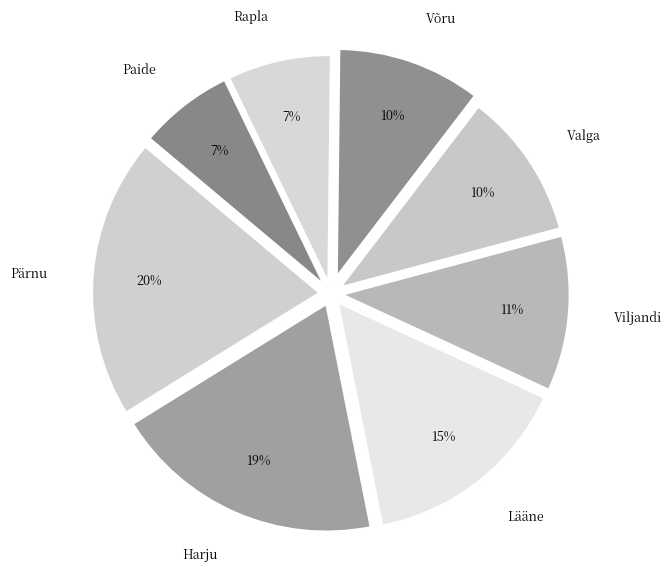

How many segments does this pie chart have?

8